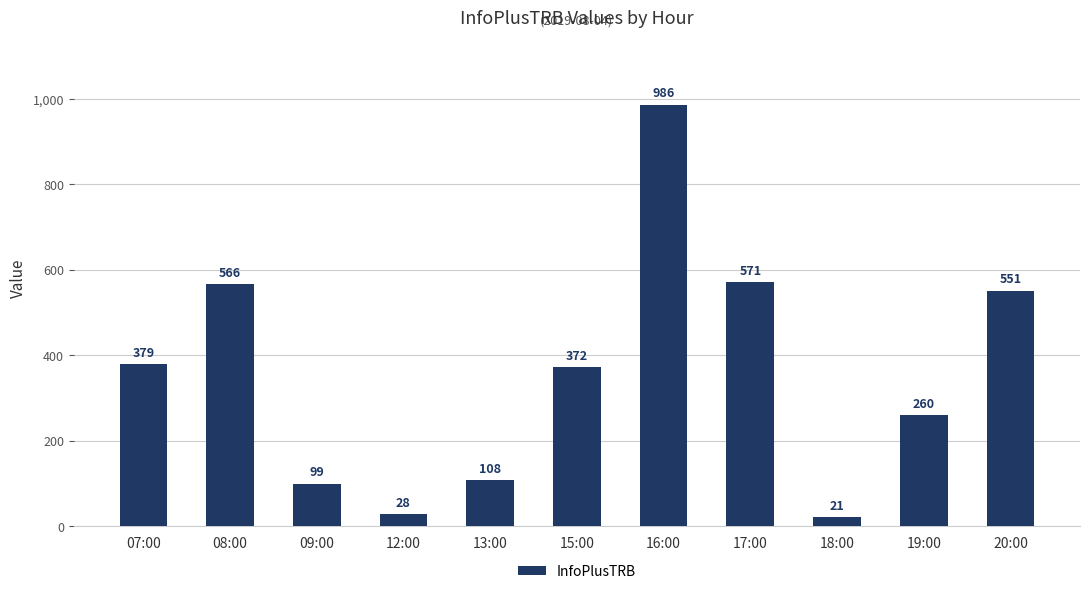

Reading right to left, list all the values displayed in this chart.

551	260	21	571	986	372	108	28	99	566	379